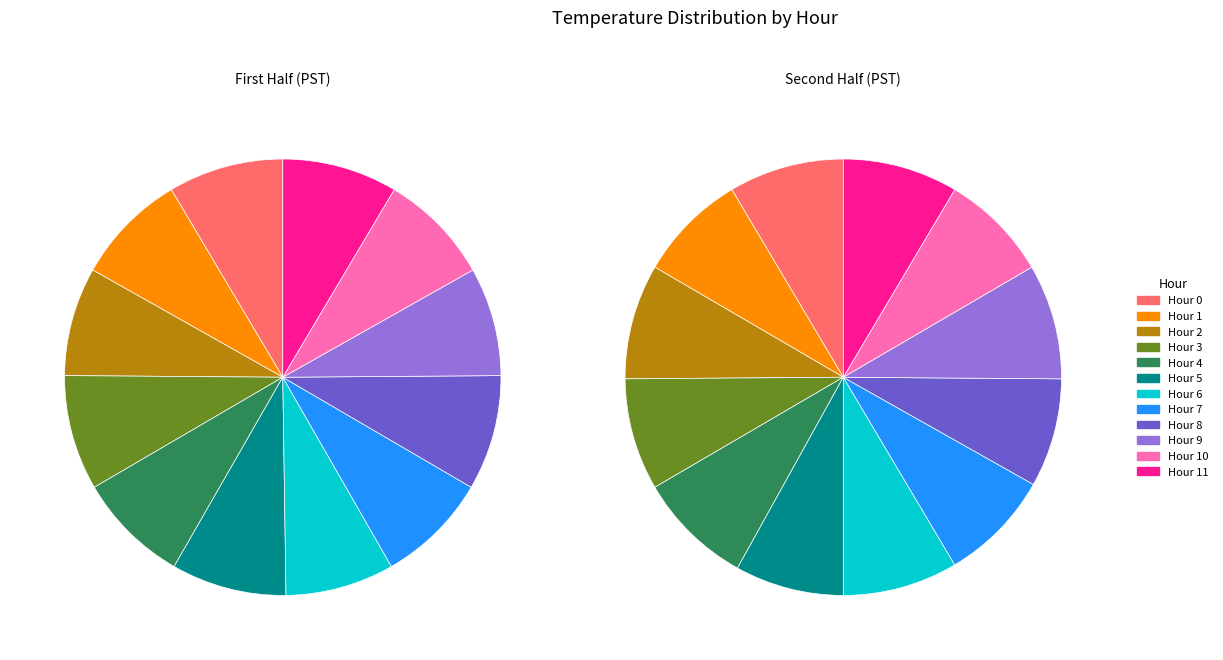

To the nearest percent, what is the combined percentage of Hour 4 and Hour 9?

16%